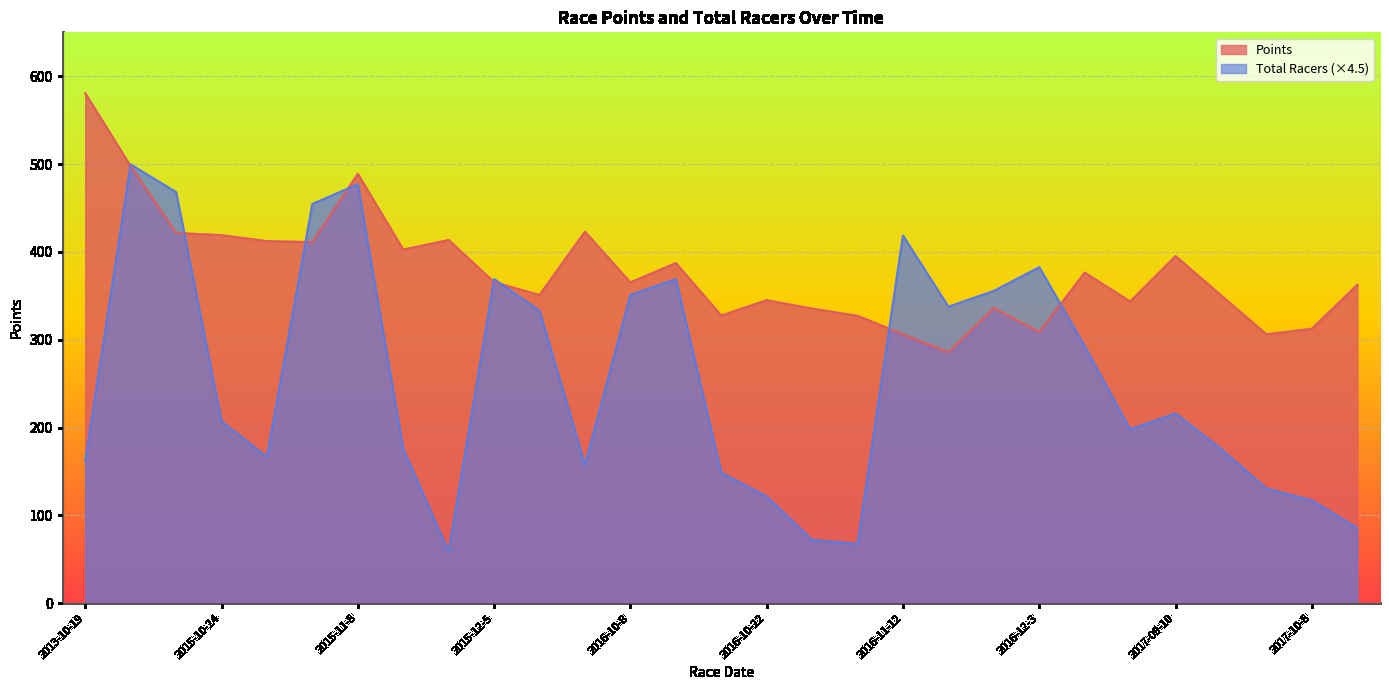

The value of Points at 2015-11-8 is 488.8. True or false?

True